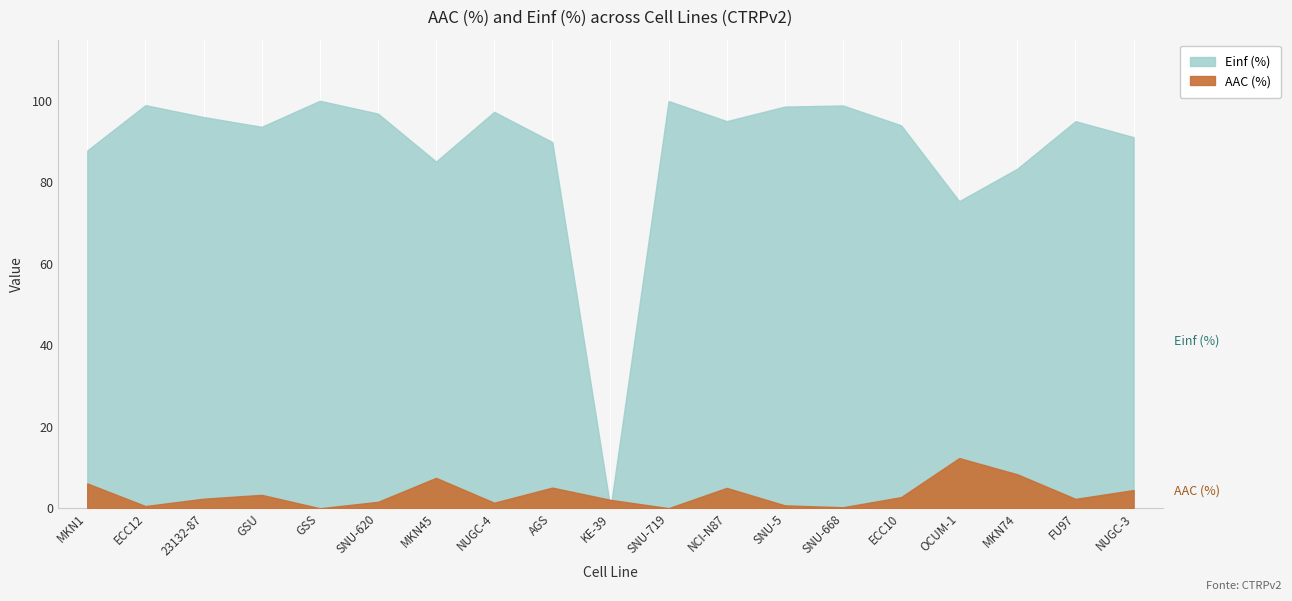

Which category has the lowest value across all series?

GSS